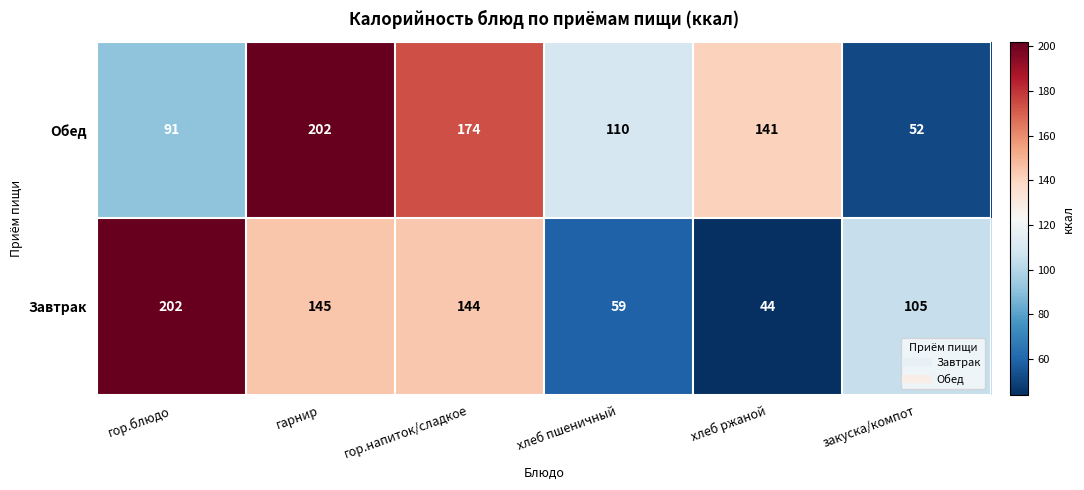

At хлеб ржаной, list the series in order from largest to smallest.

Обед, Завтрак